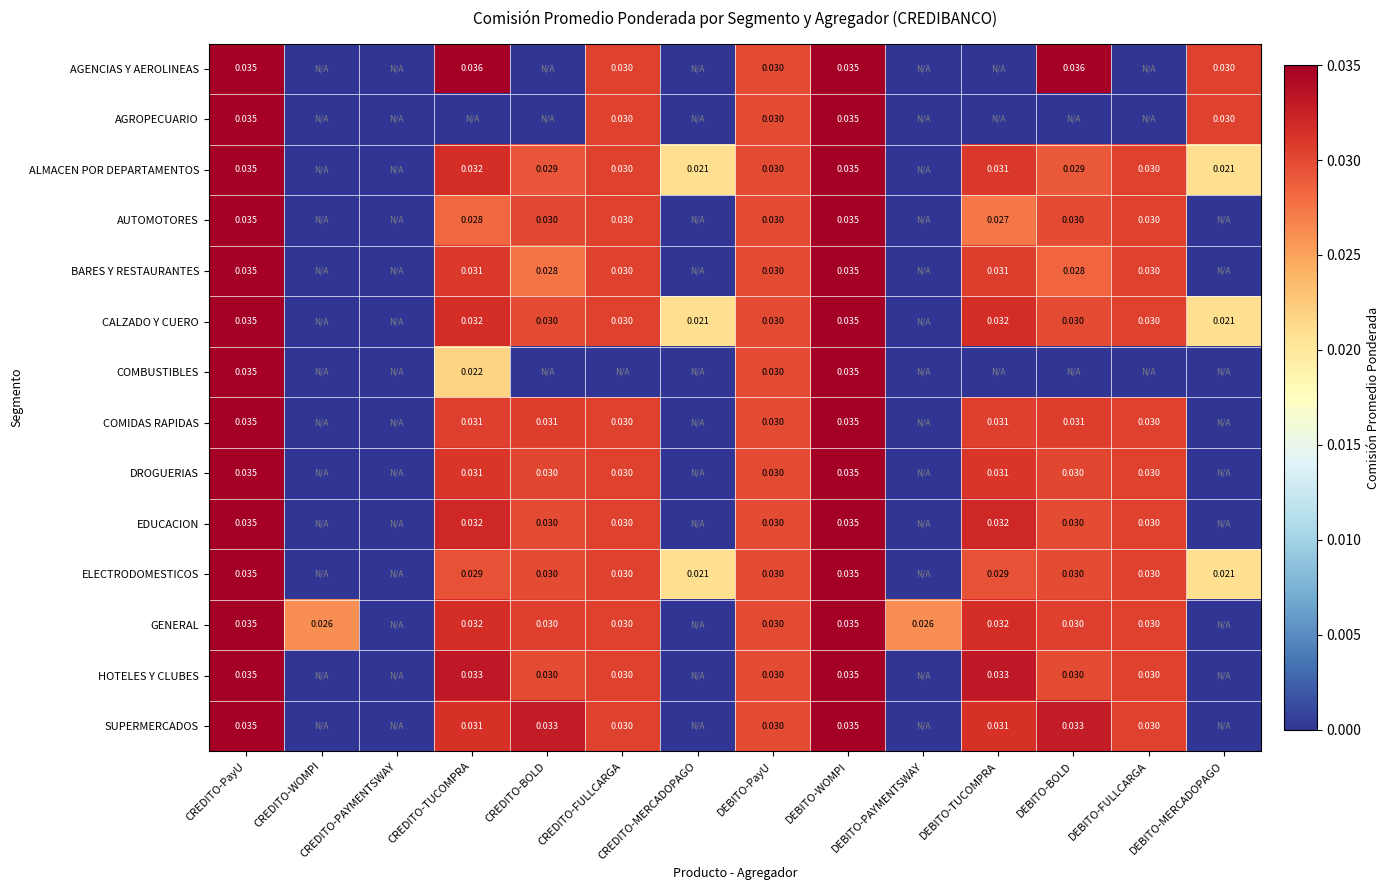

Which category has the lowest value across all series?

CREDITO-WOMPI